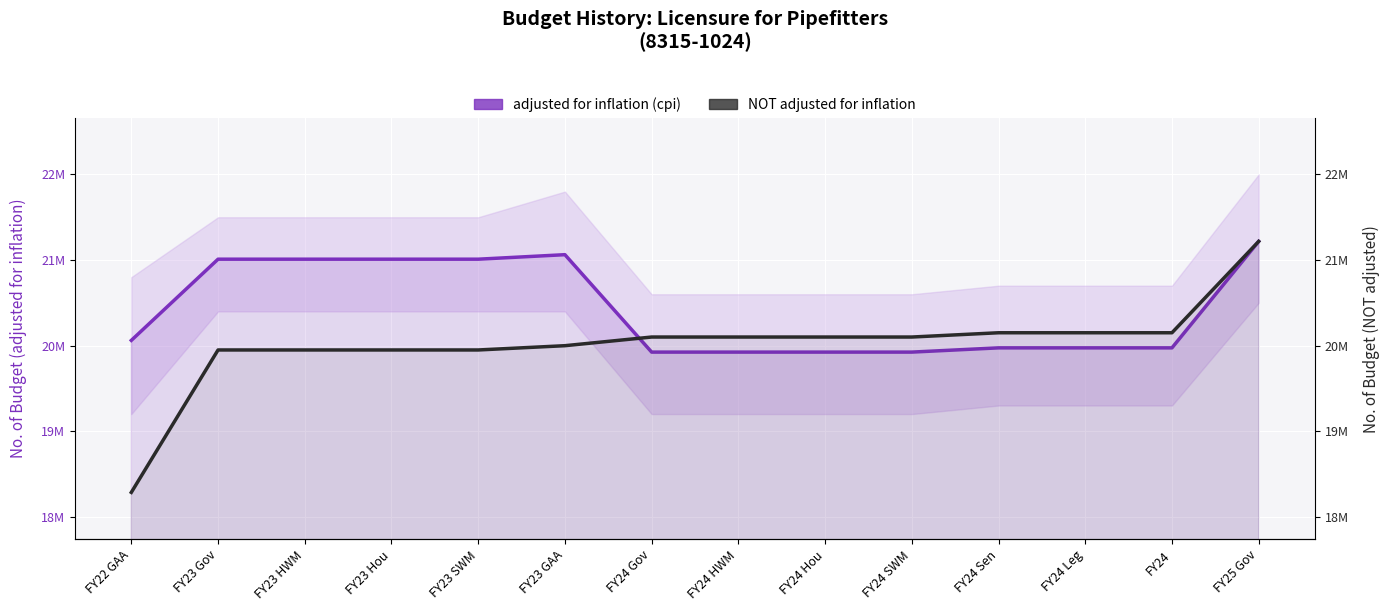

What is the label of the 4th point from the left?

FY23 Hou